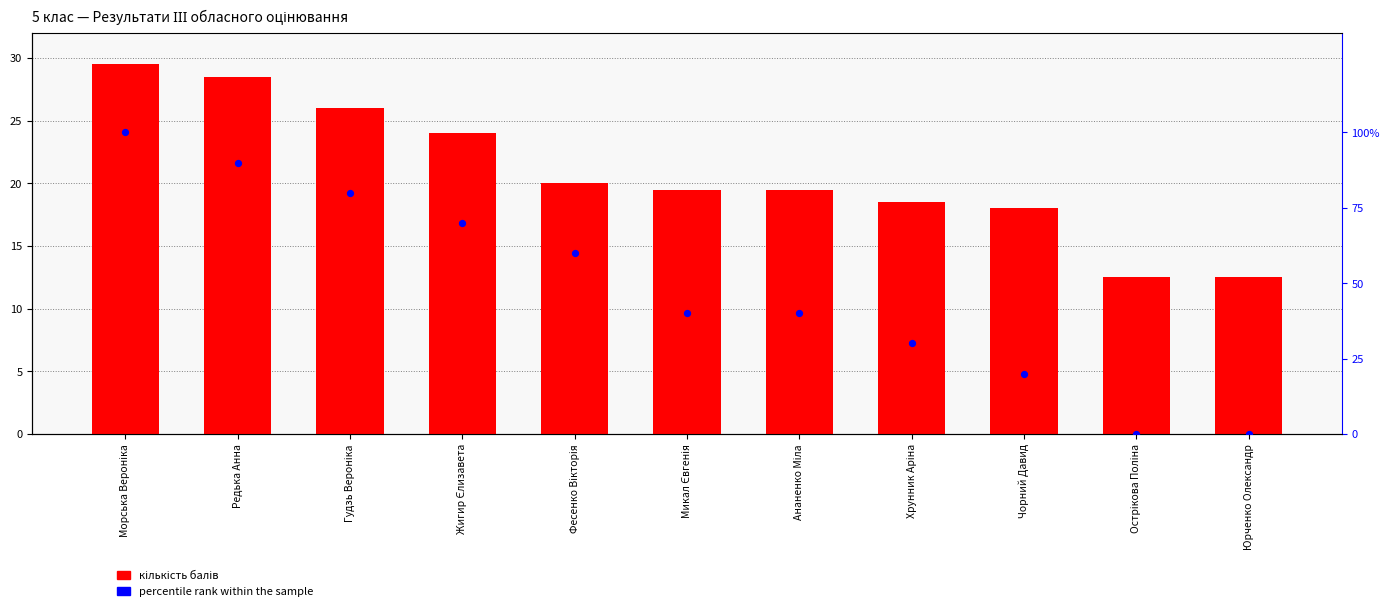

Which series has the largest total across all categories?

percentile rank within the sample